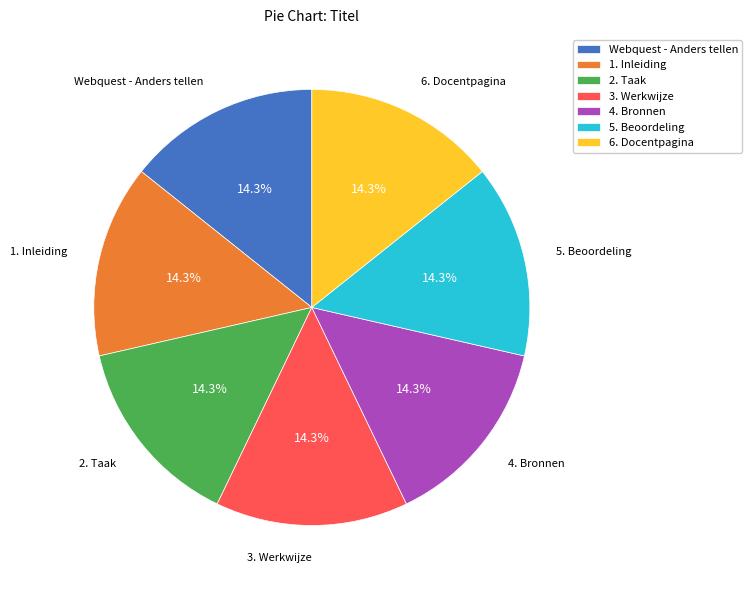

To the nearest percent, what portion does 5. Beoordeling represent?

14%